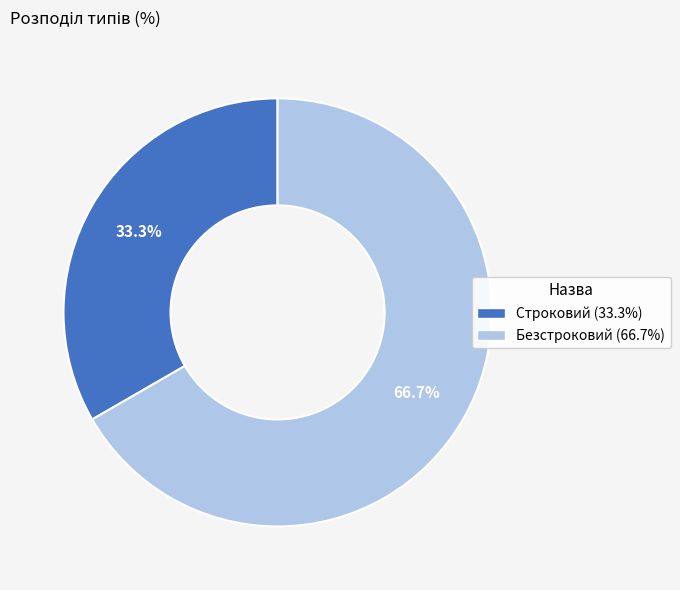

Does Безстроковий account for over 50% of the chart?

Yes